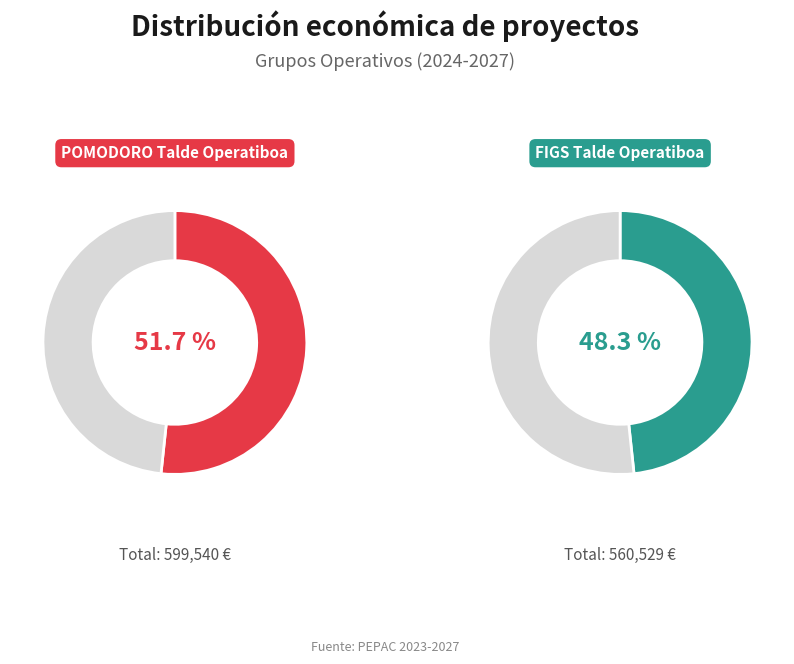

The POMODORO Talde Operatiboa slice represents 46% of the pie. True or false?

False